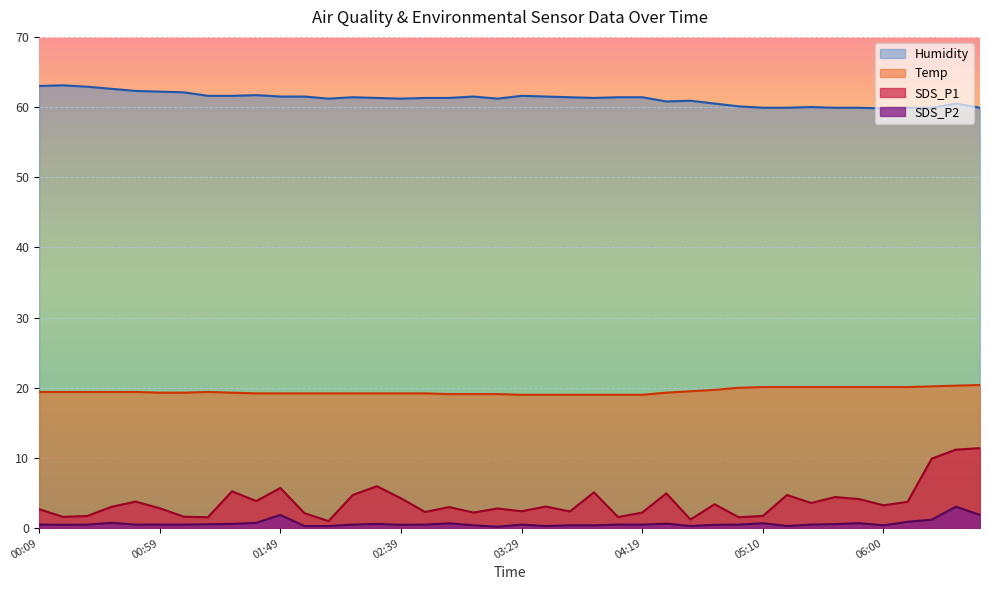

Where is SDS_P2 nearest to the value 1?

06:10